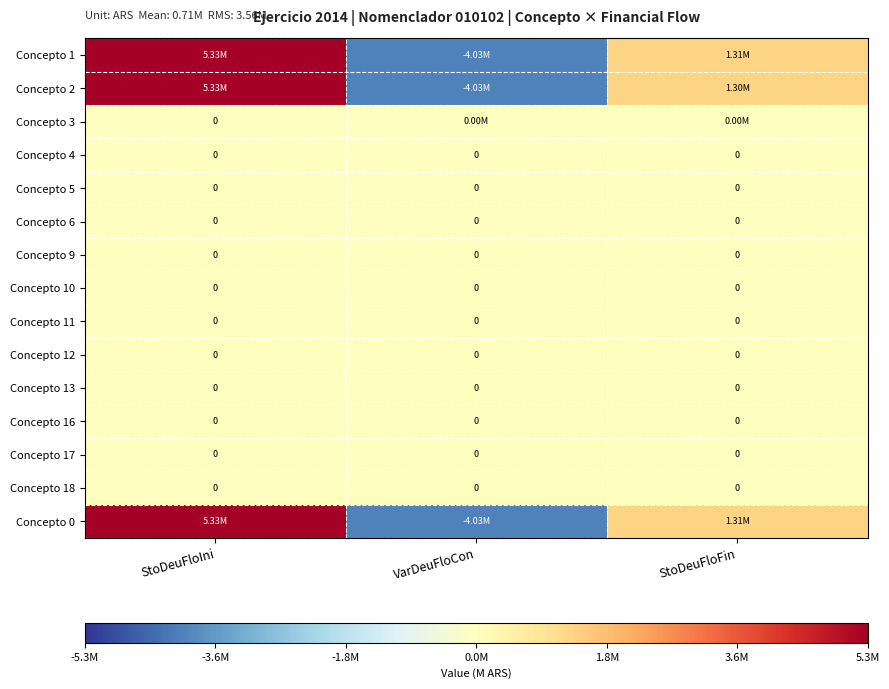

How many data points in Concepto 1 are above 1308101?

2